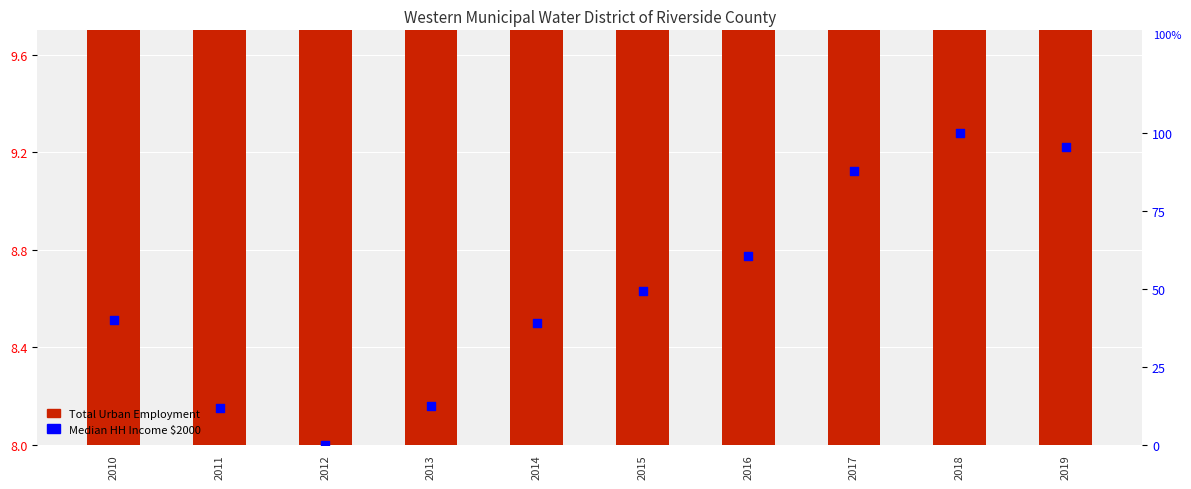

What are all the series names shown in the legend?

Total Urban Employment, Median HH Income $2000